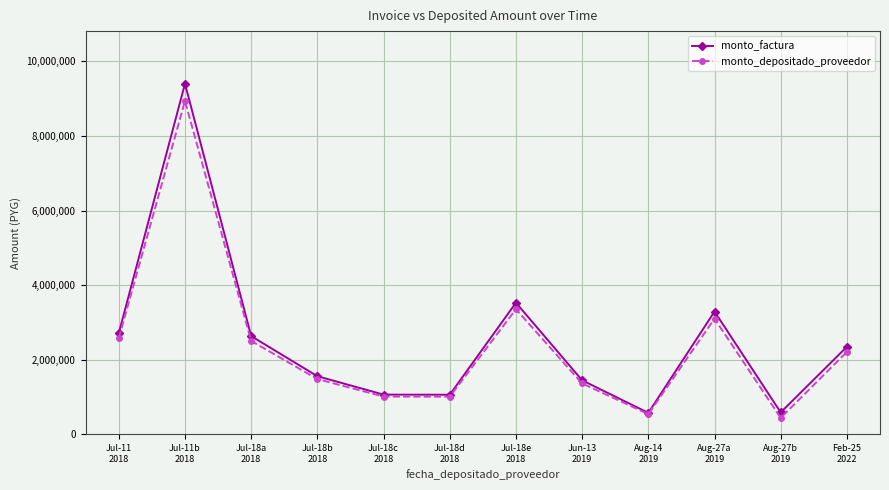

Rank the series by their maximum value, from lowest to highest.

monto_depositado_proveedor, monto_factura